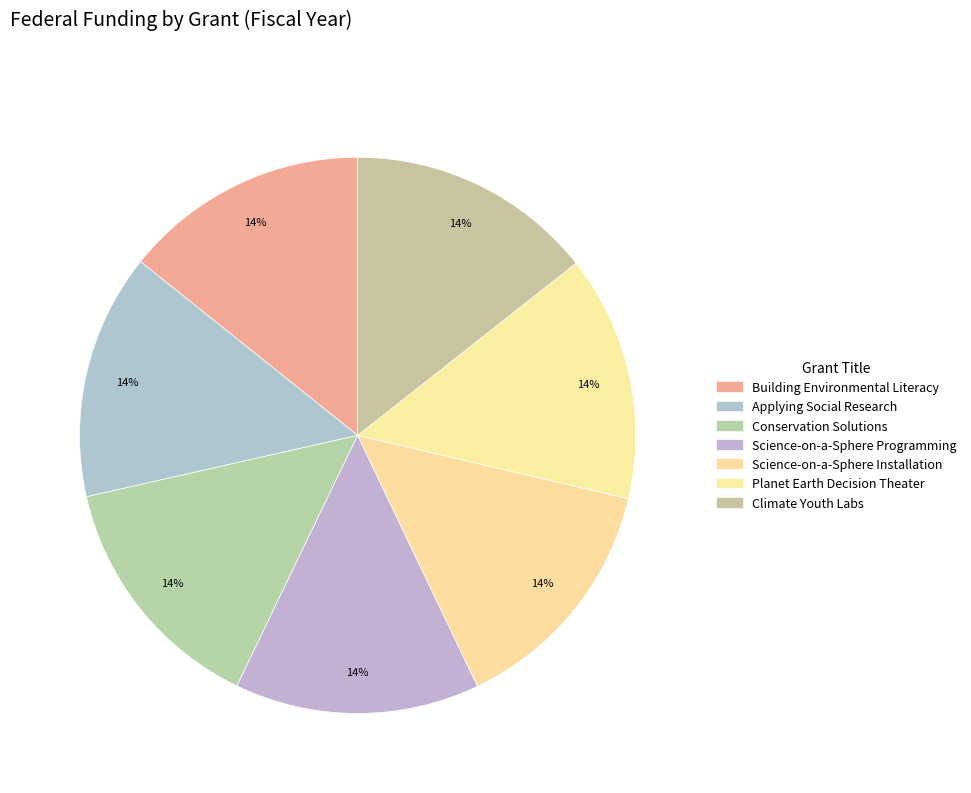

How many slices are in this pie chart?

7